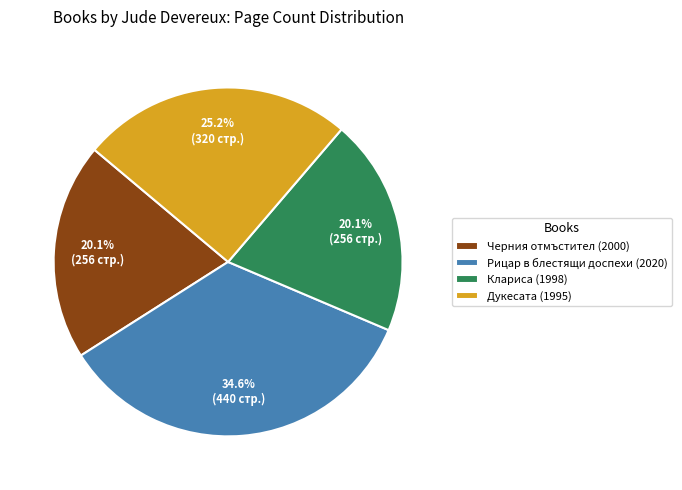

To the nearest percent, what is the average slice percentage?

25%